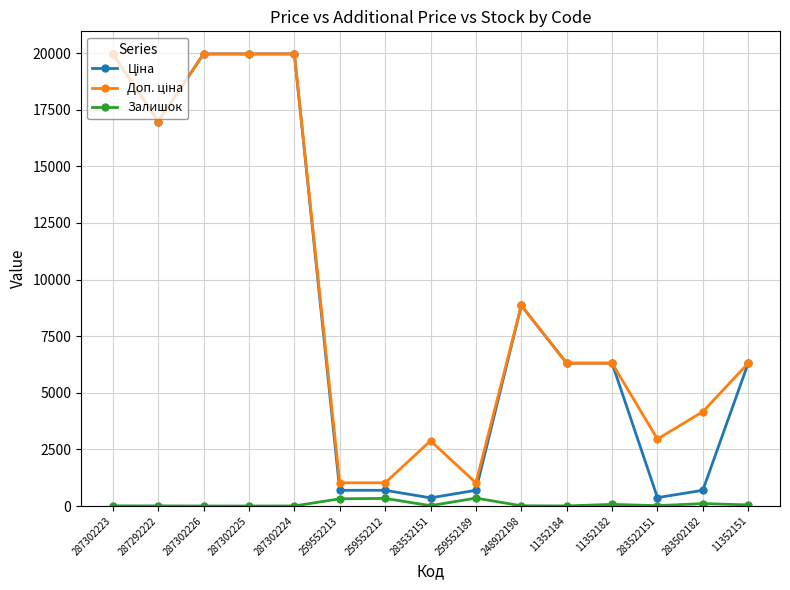

What is the total value across all series at 287302225?

39928.3